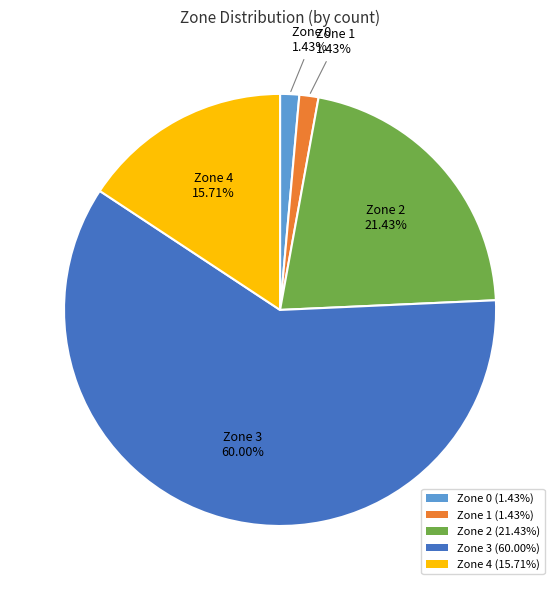

How much of the chart is everything except Zone 0?

98.6%